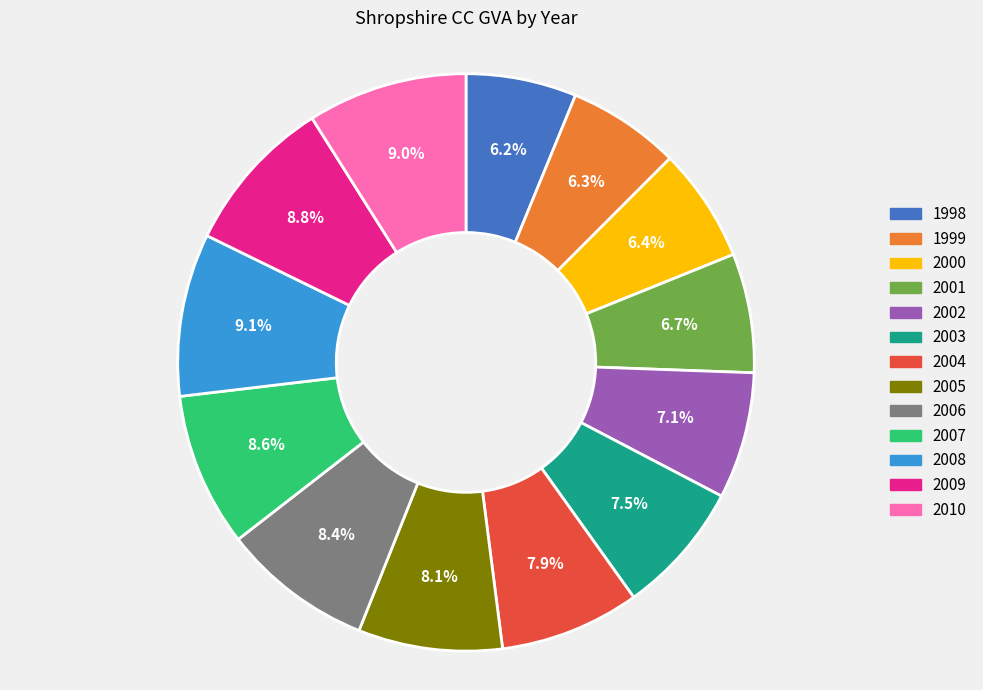

What percentage is NOT represented by 1998?

93.8%